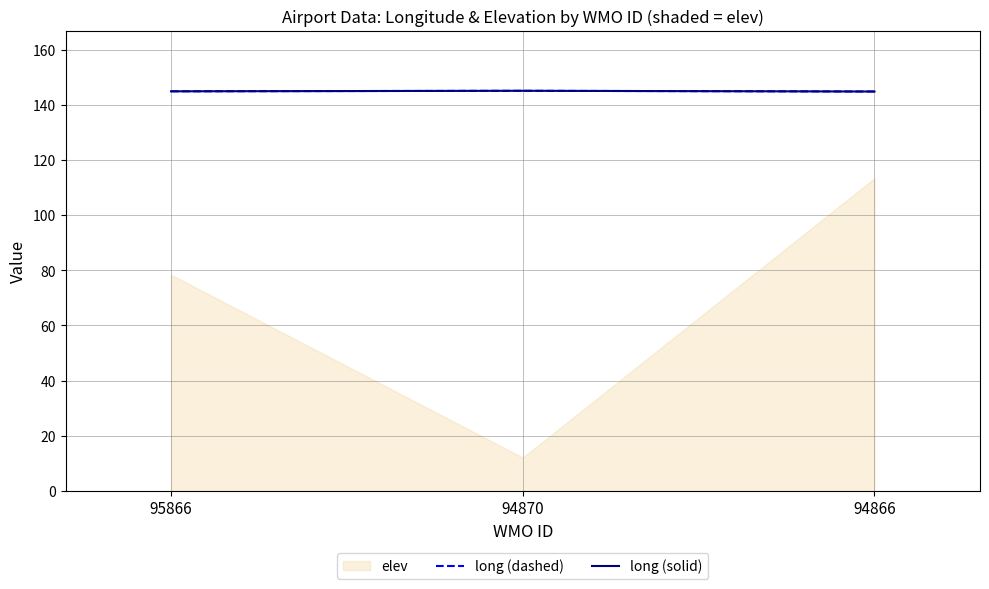

True or false: long (dashed) has a value of 209.9 at 94870.

False